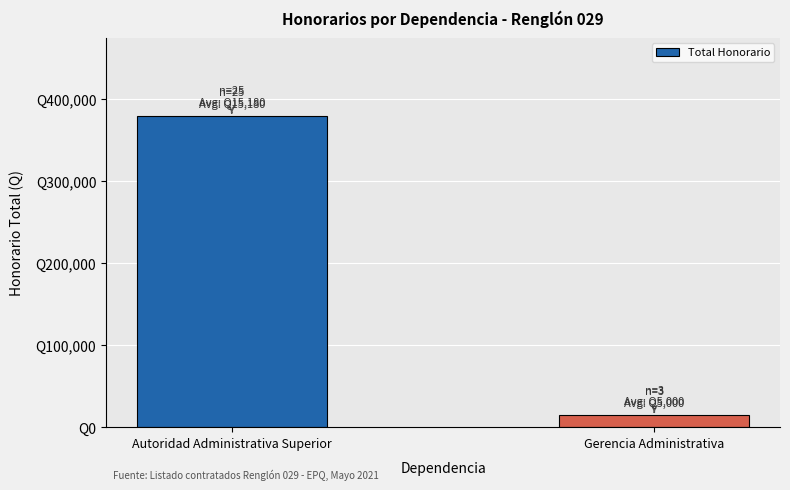

Rank the categories by value from highest to lowest.

Autoridad Administrativa Superior, Gerencia Administrativa